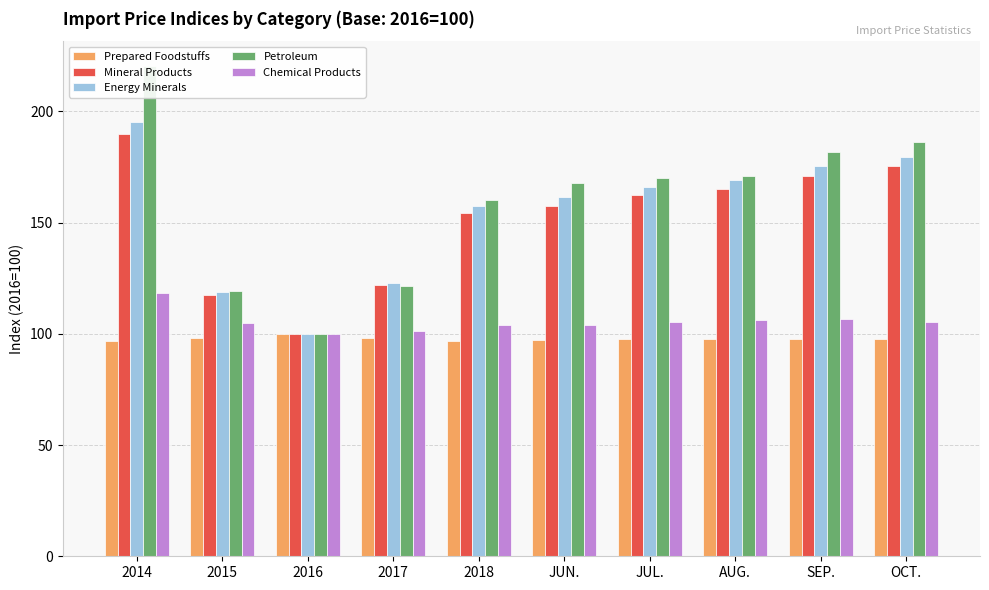

At which category is the sum across all series the highest?

2014